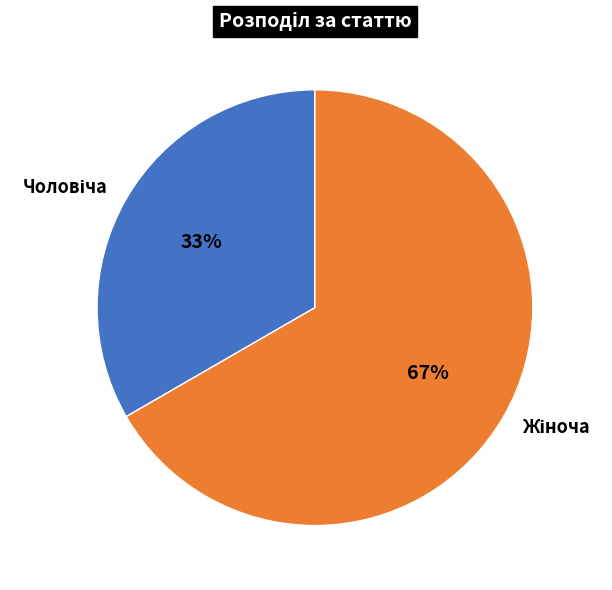

Does any single category account for the majority?

Yes